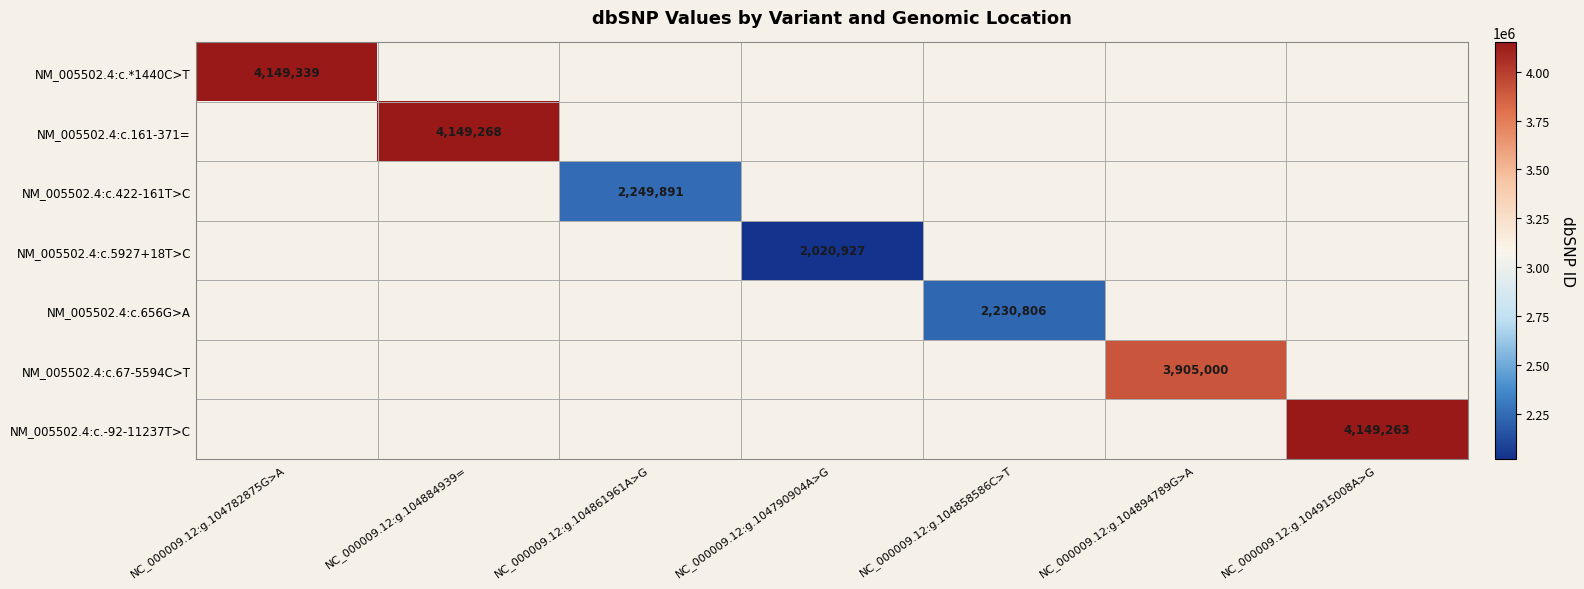

Is it true that NM_005502.4:c.-92-11237T>C equals 4149263 at NC_000009.12:g.104915008A>G?

True